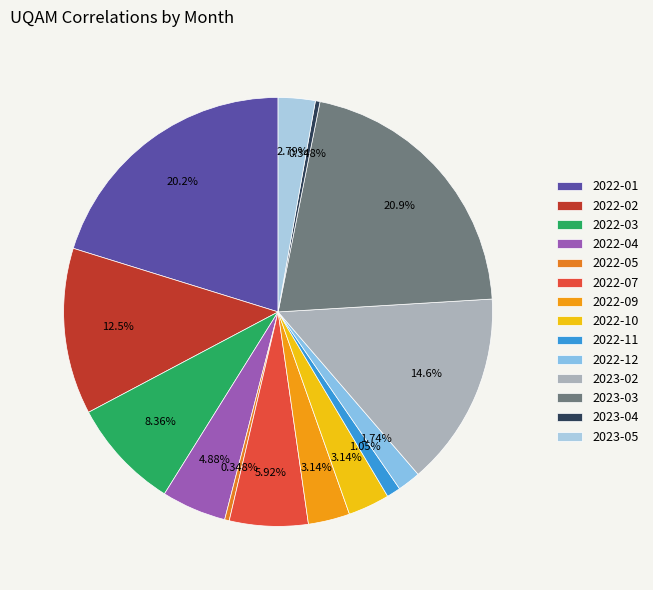

How many segments does this pie chart have?

14